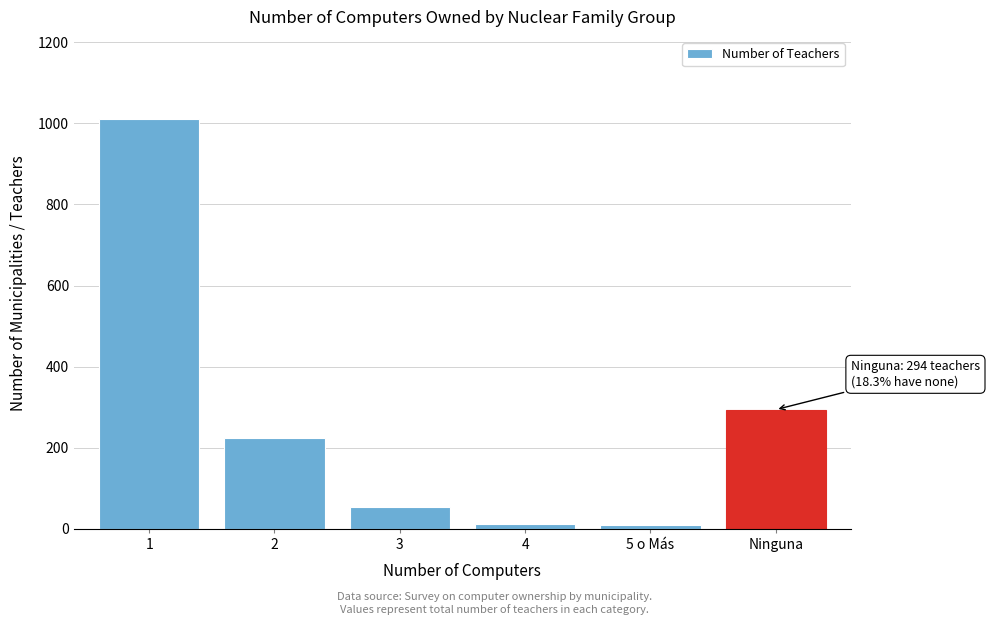

What is the label of the 1st bar from the right?

Ninguna